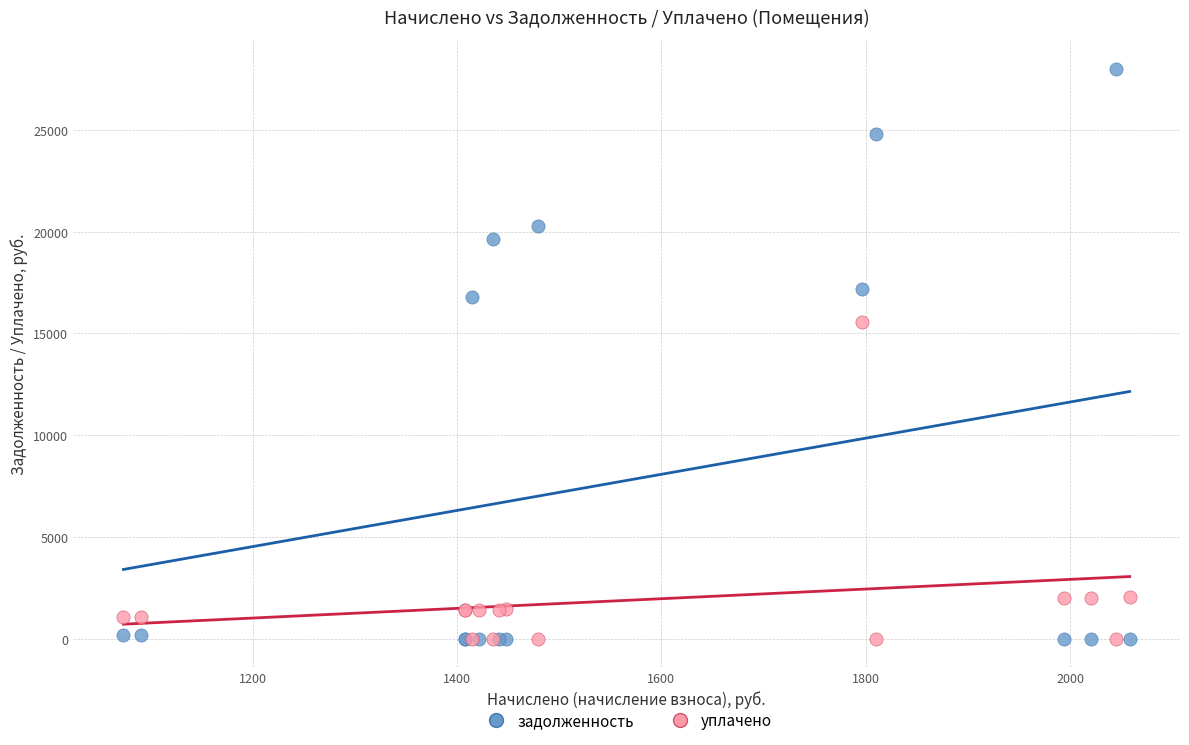

What are all the series names shown in the legend?

задолженность, уплачено